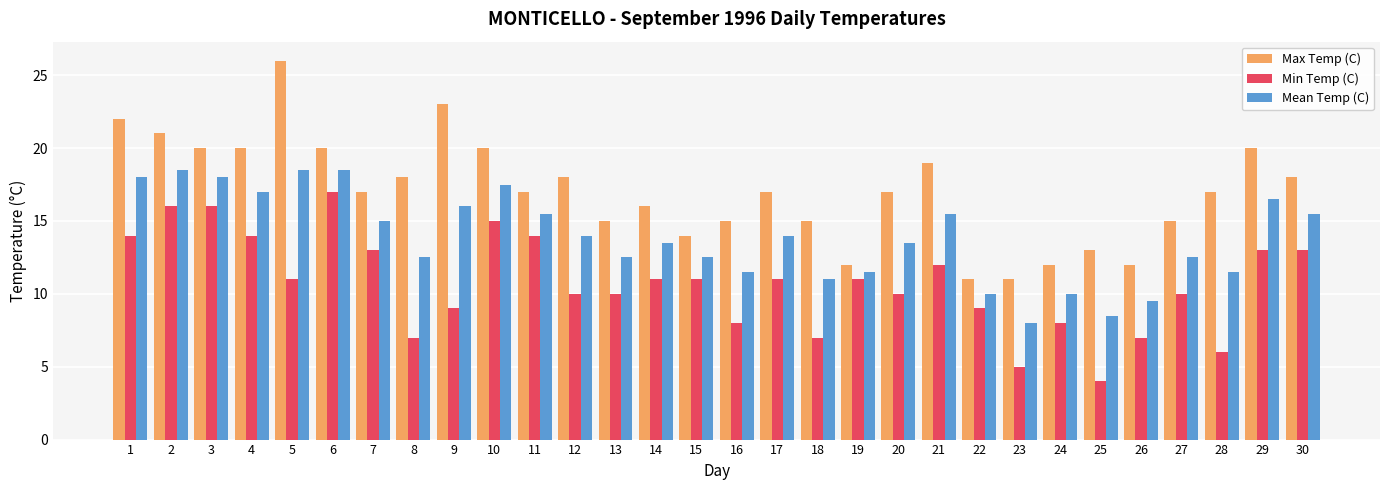

Rank the series by their average value, from highest to lowest.

Max Temp (C), Mean Temp (C), Min Temp (C)